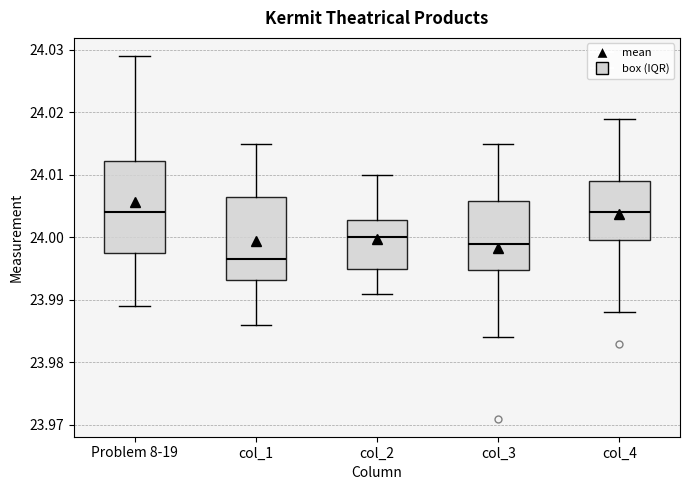

Which box has the lowest median line?

col_1